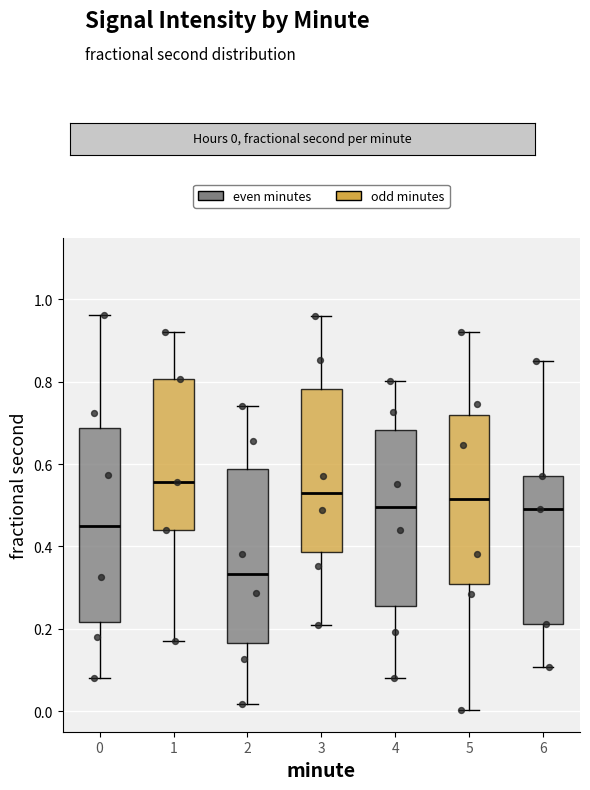

Reading left to right, read every box against the y-axis: the position of its median line, the range the box covers, and the ends of its whiskers. The values are not printed on the chart, so give them approximately, as read against the axis.

0: median 0.44, box 0.22 to 0.68, whiskers 0.08 to 0.96
1: median 0.56, box 0.44 to 0.80, whiskers 0.18 to 0.92
2: median 0.34, box 0.16 to 0.58, whiskers 0.02 to 0.74
3: median 0.52, box 0.38 to 0.78, whiskers 0.20 to 0.96
4: median 0.50, box 0.26 to 0.68, whiskers 0.08 to 0.80
5: median 0.52, box 0.30 to 0.72, whiskers 0.00 to 0.92
6: median 0.50, box 0.22 to 0.58, whiskers 0.10 to 0.86